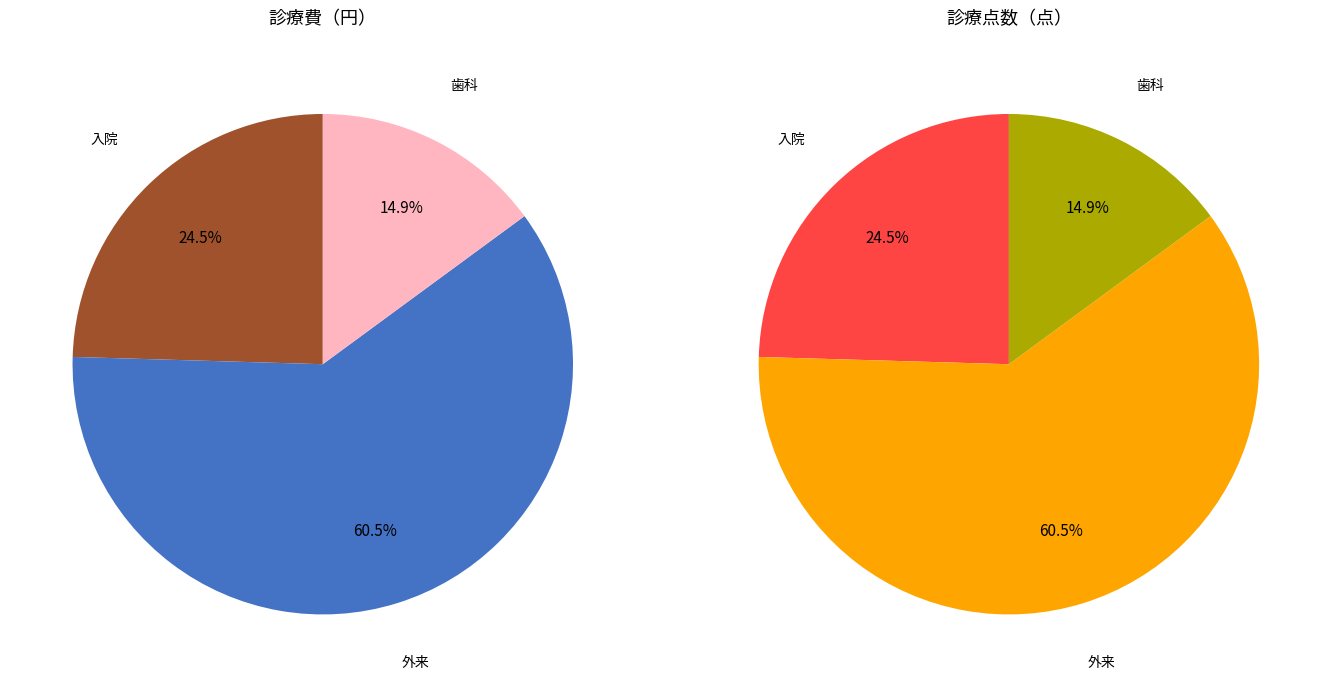

What is the largest slice in the pie chart?

外来